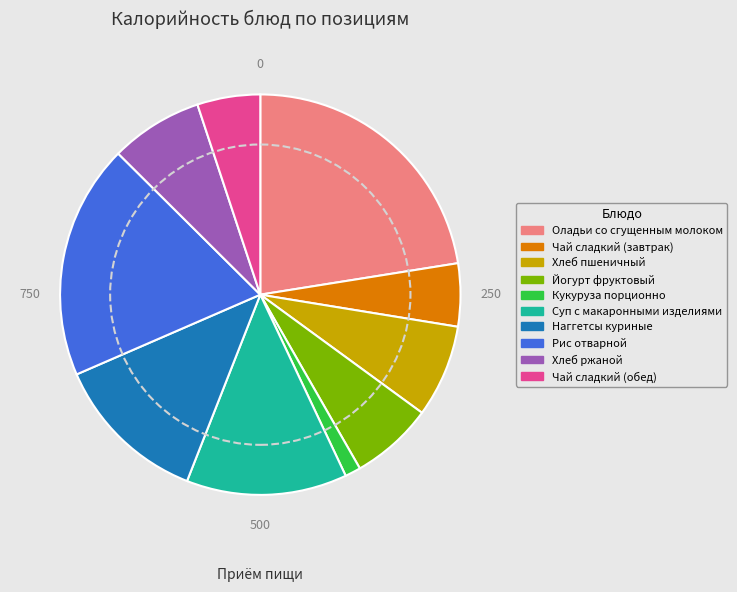

What is the smallest slice in the pie chart?

Кукуруза порционно